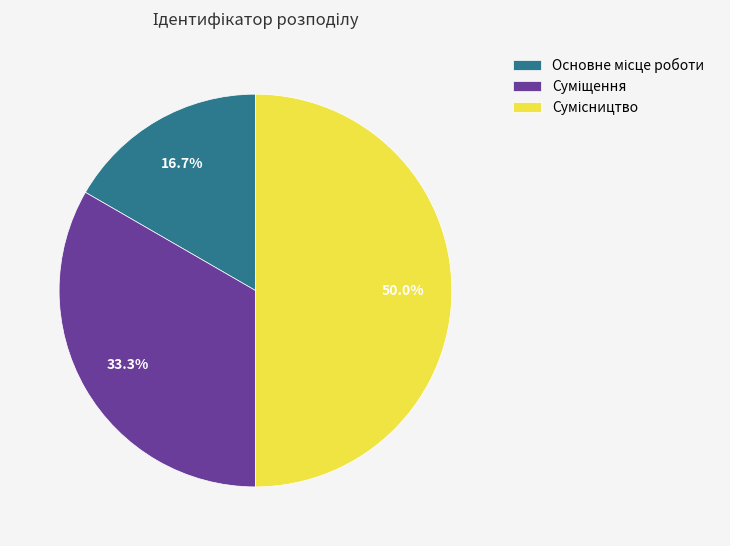

What is the change in value from Основне місце роботи to Суміщення?

+1